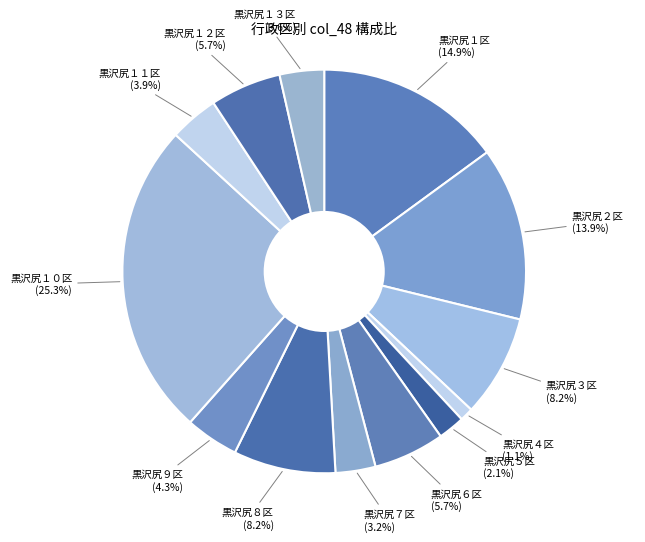

Count the number of slices in the pie.

13